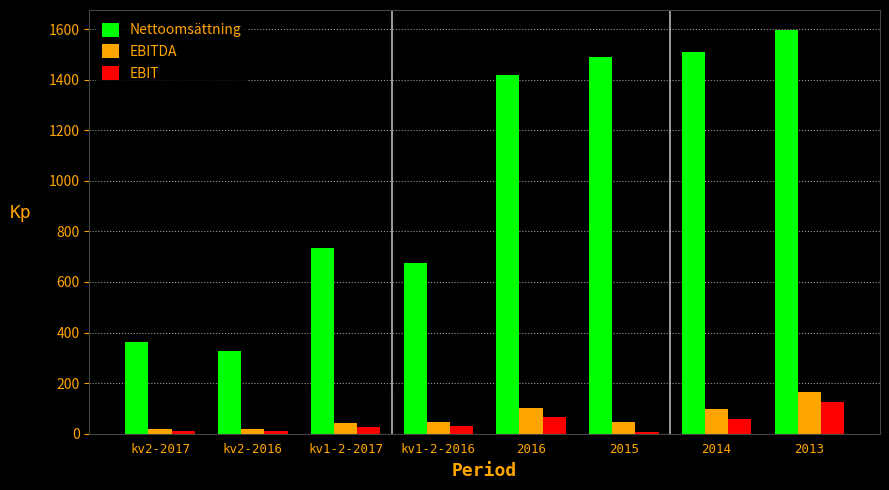

At which label is Nettoomsättning closest to 961?

kv1-2-2017